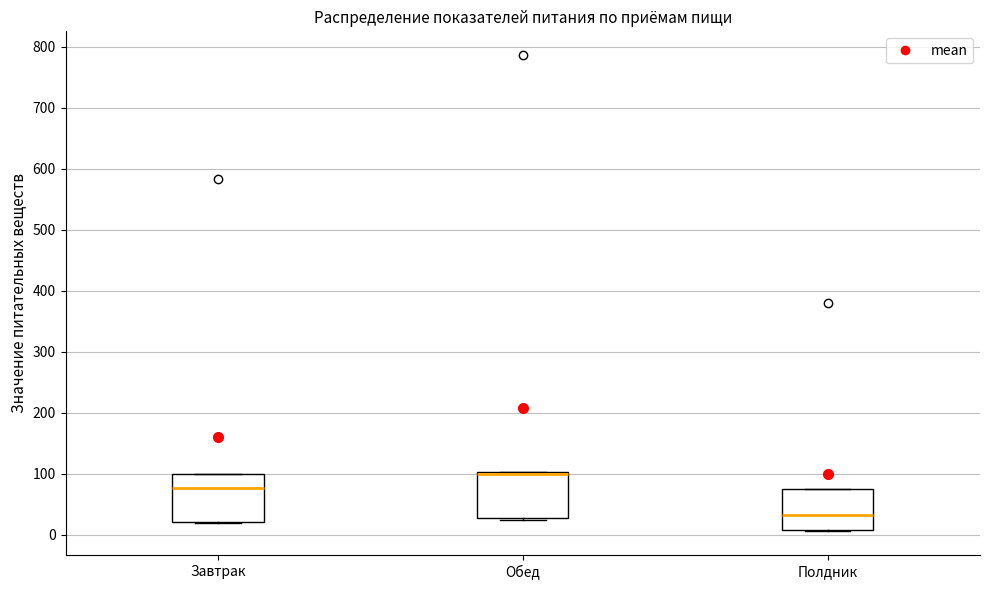

Reading left to right, read every box against the y-axis: the position of its median line, the range the box covers, and the ends of its whiskers. The values are not printed on the chart, so give them approximately, as read against the axis.

Завтрак: median 80, box 20 to 100, whiskers 20 to 100
Обед: median 100 (drawn on the box's upper edge), box 30 to 100, whiskers 20 to 100
Полдник: median 30, box 10 to 70, whiskers 10 to 70